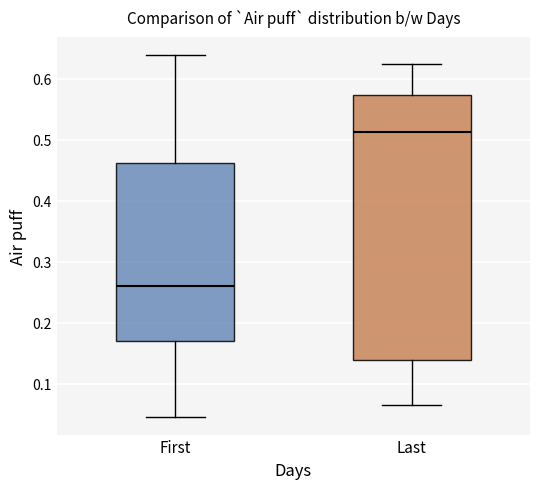

Reading left to right, transcribe this box plot: for each box, give where its median line is, the range the box spans, and where its two whiskers end, as read against the y-axis. The values are not printed on the chart, so give them approximately, as read against the axis.

First: median 0.26, box 0.17 to 0.46, whiskers 0.05 to 0.64
Last: median 0.51, box 0.14 to 0.57, whiskers 0.07 to 0.62